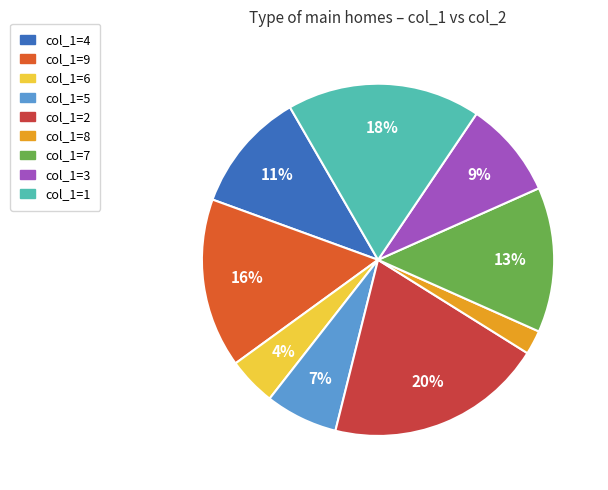

Count the number of slices in the pie.

9